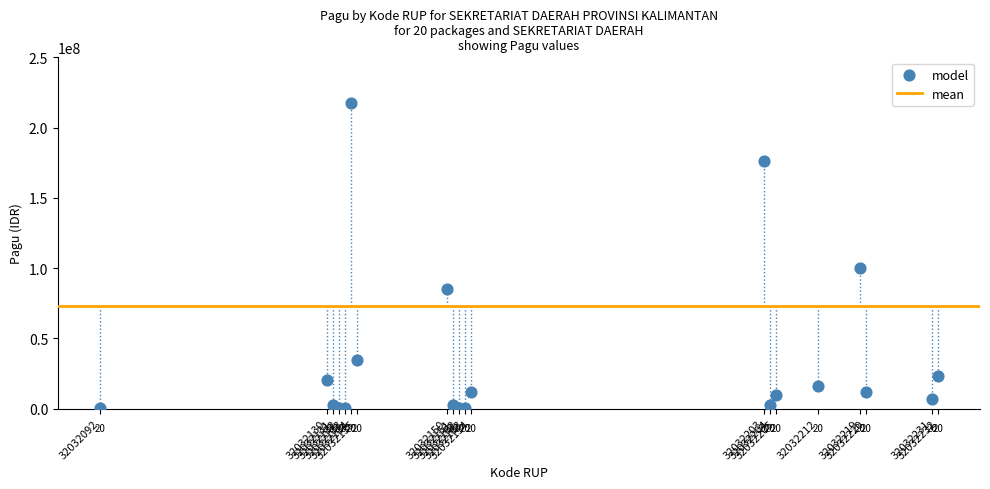

What Y value in the scatter plot is closest to 108800000?

99958000